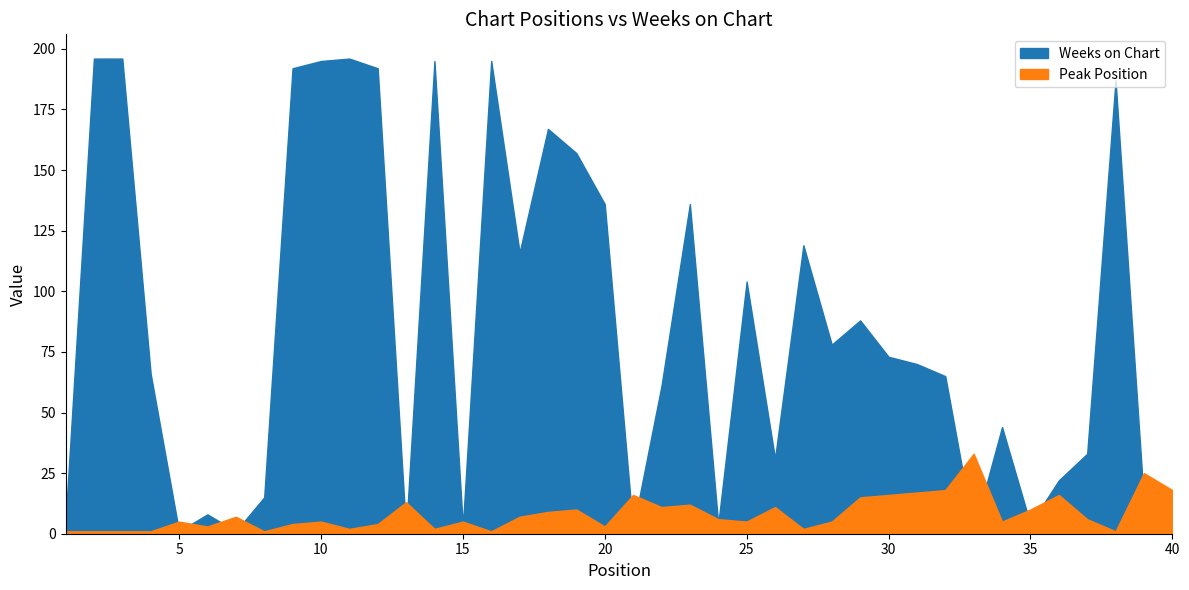

Does the chart display data point markers on the line(s)?

No